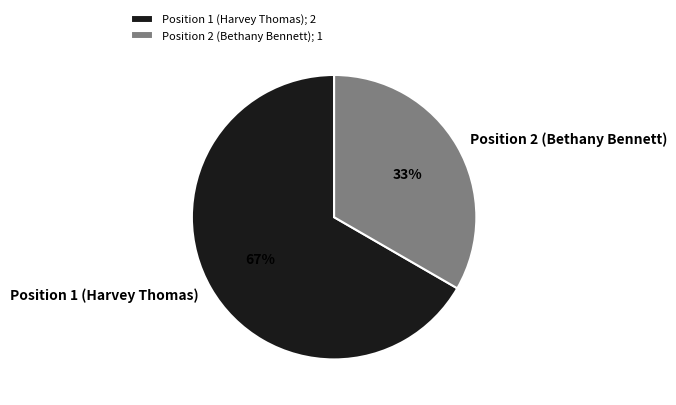

Between Position 1 (Harvey Thomas) and Position 2 (Bethany Bennett), which is larger?

Position 1 (Harvey Thomas)